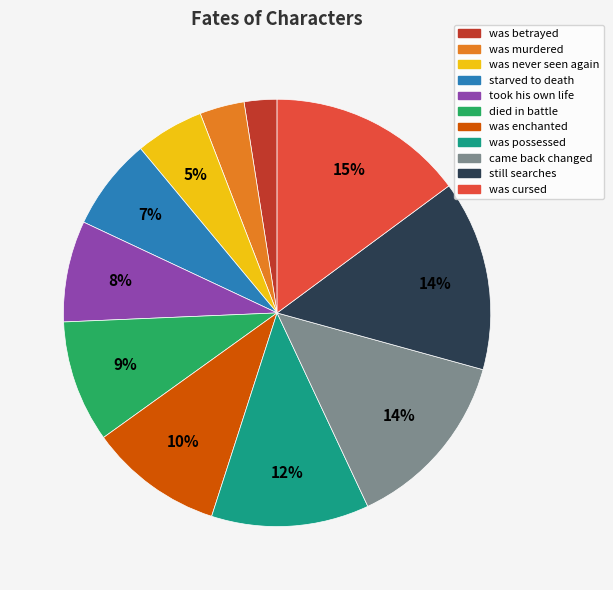

Which has a higher value, took his own life or was enchanted?

was enchanted